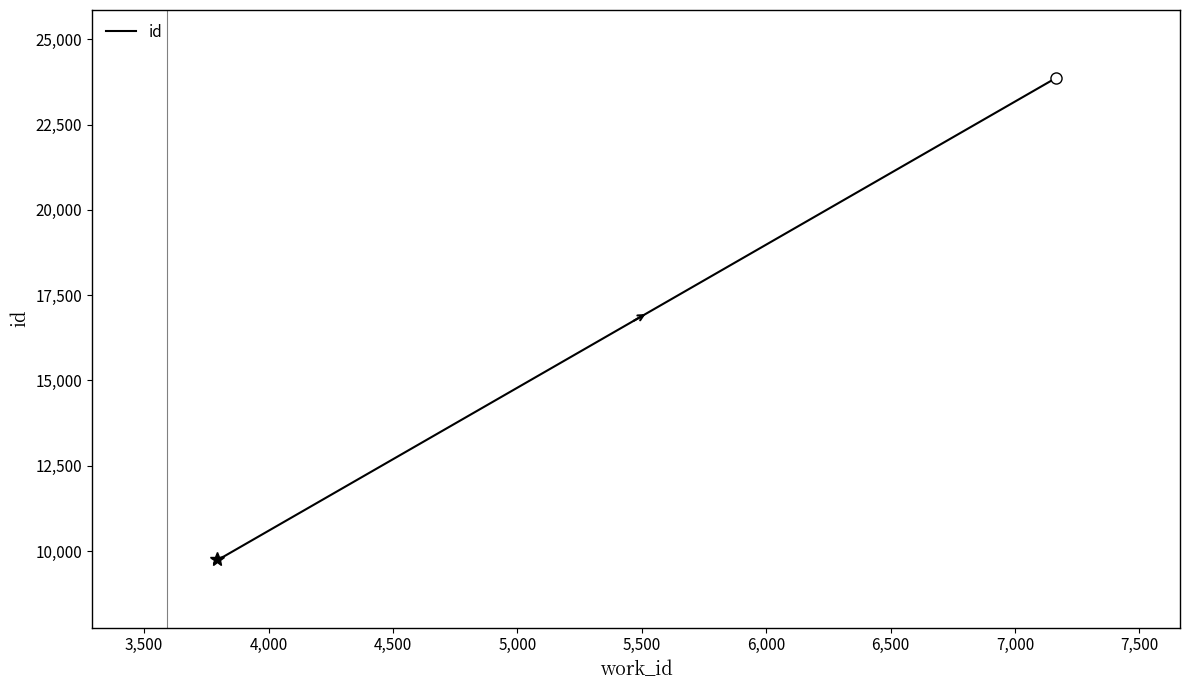

What is the smallest value displayed?

9756